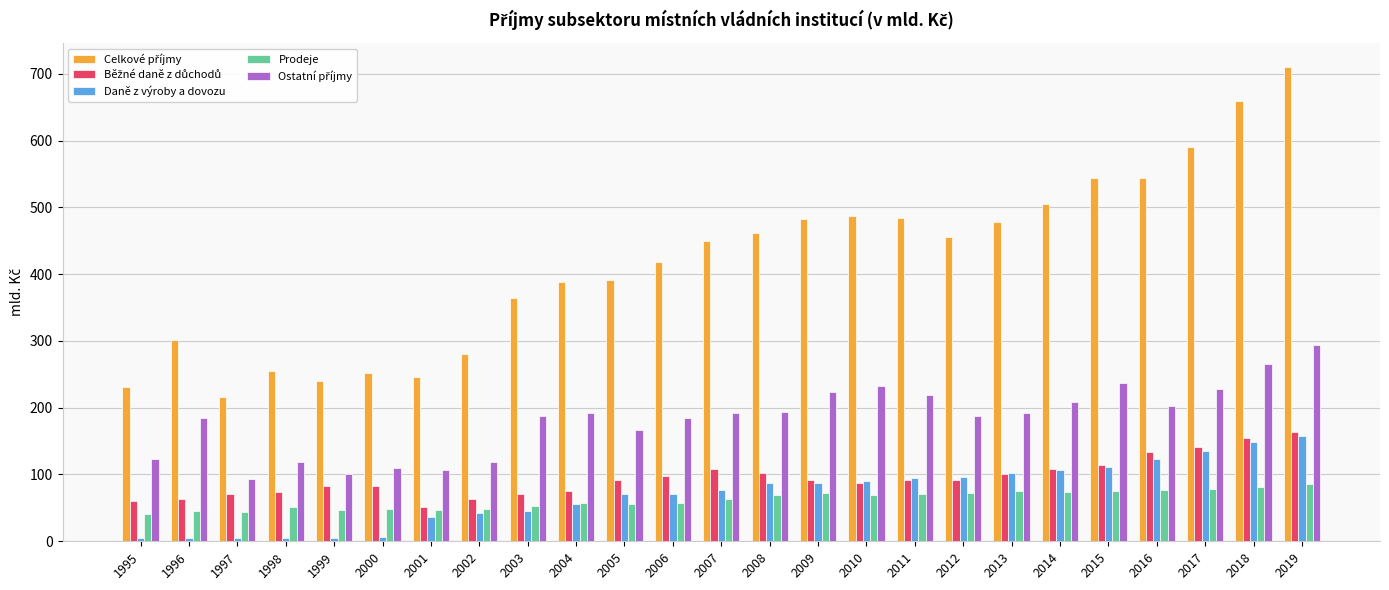

How many bars are there in each group?

5